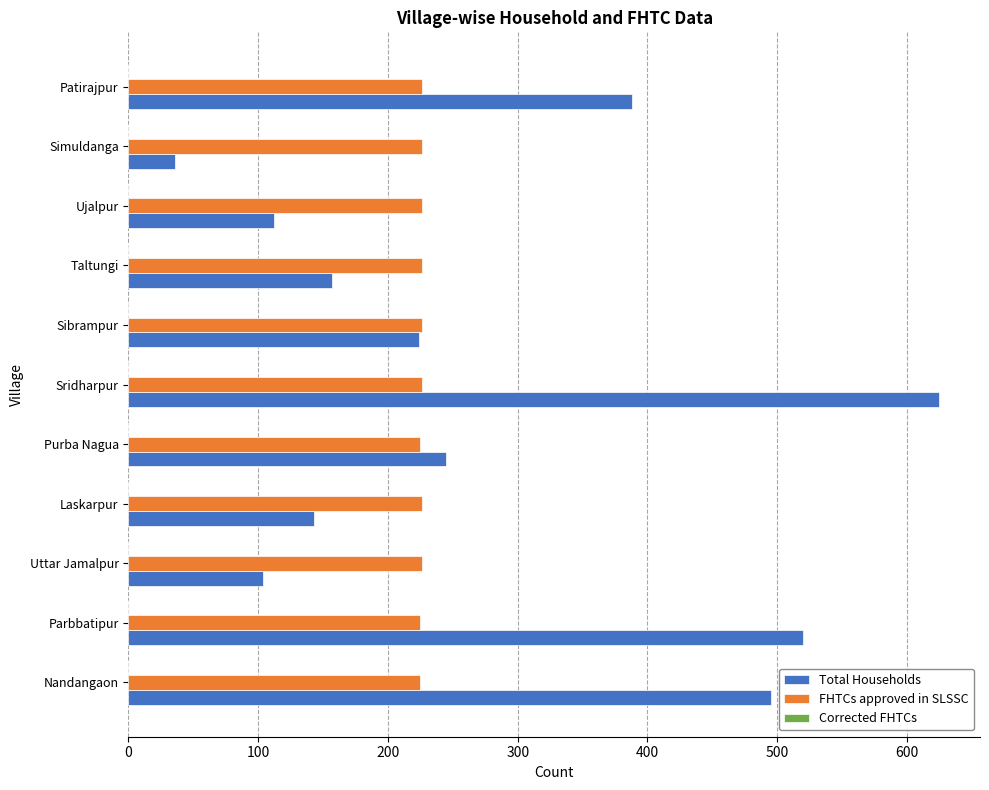

True or false: FHTCs approved in SLSSC has a value of 225 at Parbbatipur.

True